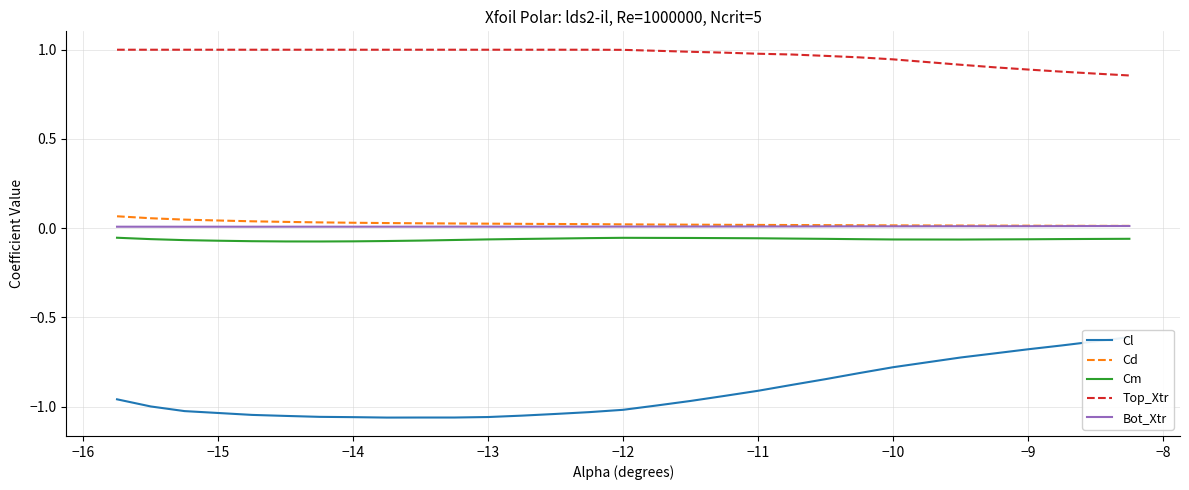

True or false: Top_Xtr has a value of 1.0 at −13.

True